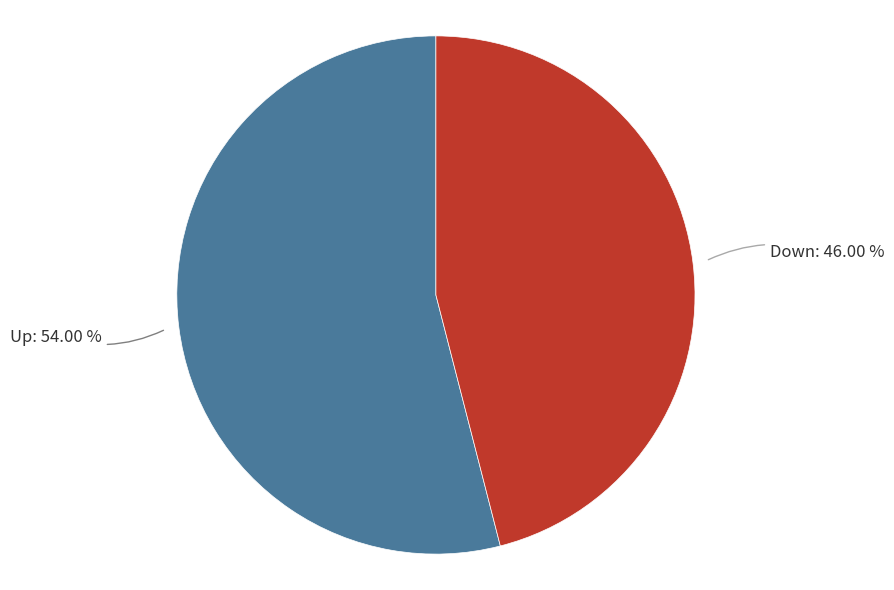

Does any single category account for the majority?

Yes